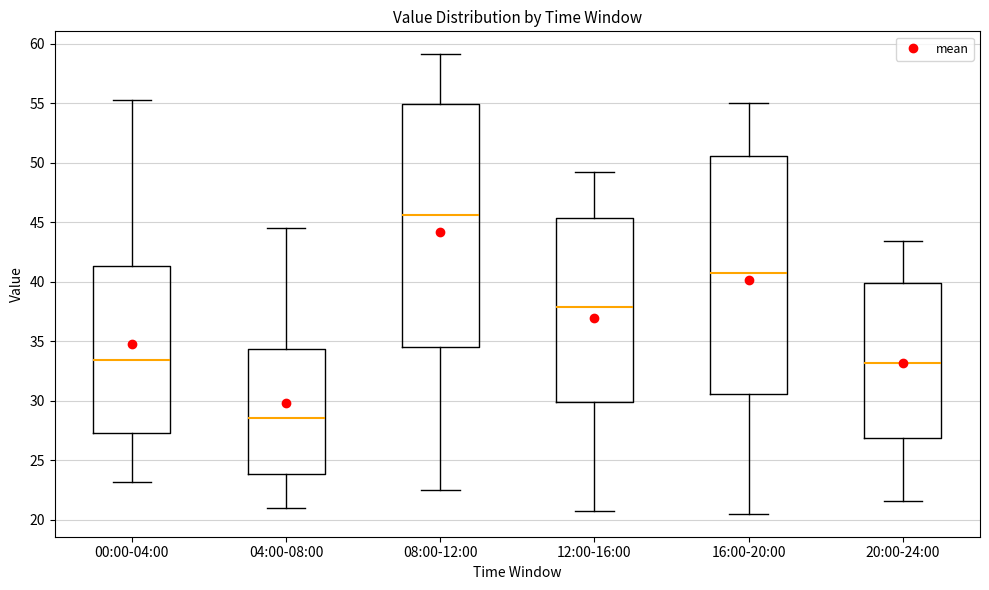

Where does the lower whisker of the box for 00:00-04:00 end on the y-axis? The values are not printed on the chart, so give them approximately, as read against the axis.

23.0